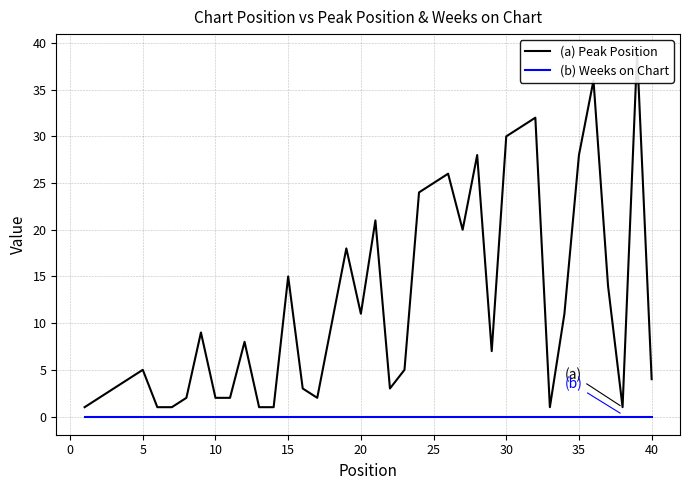

True or false: (b) Weeks on Chart has more than 0 points higher than both neighbors.

False